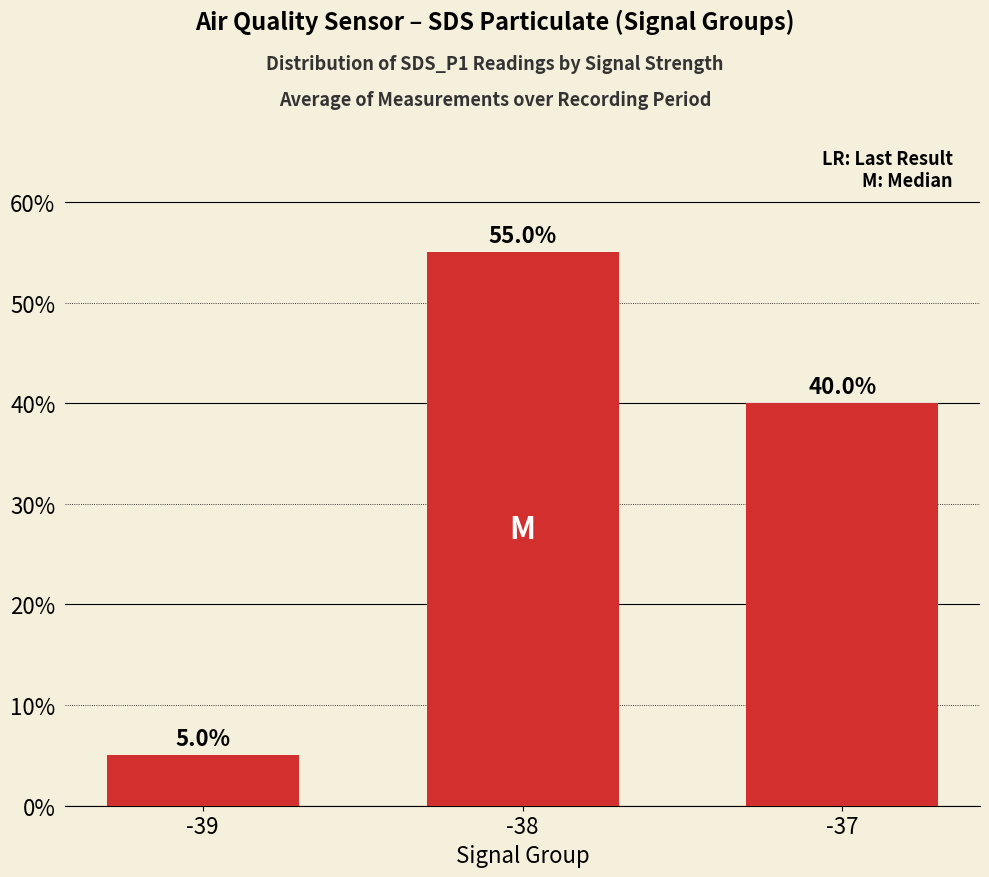

What is the difference between the maximum and minimum values?

0.5